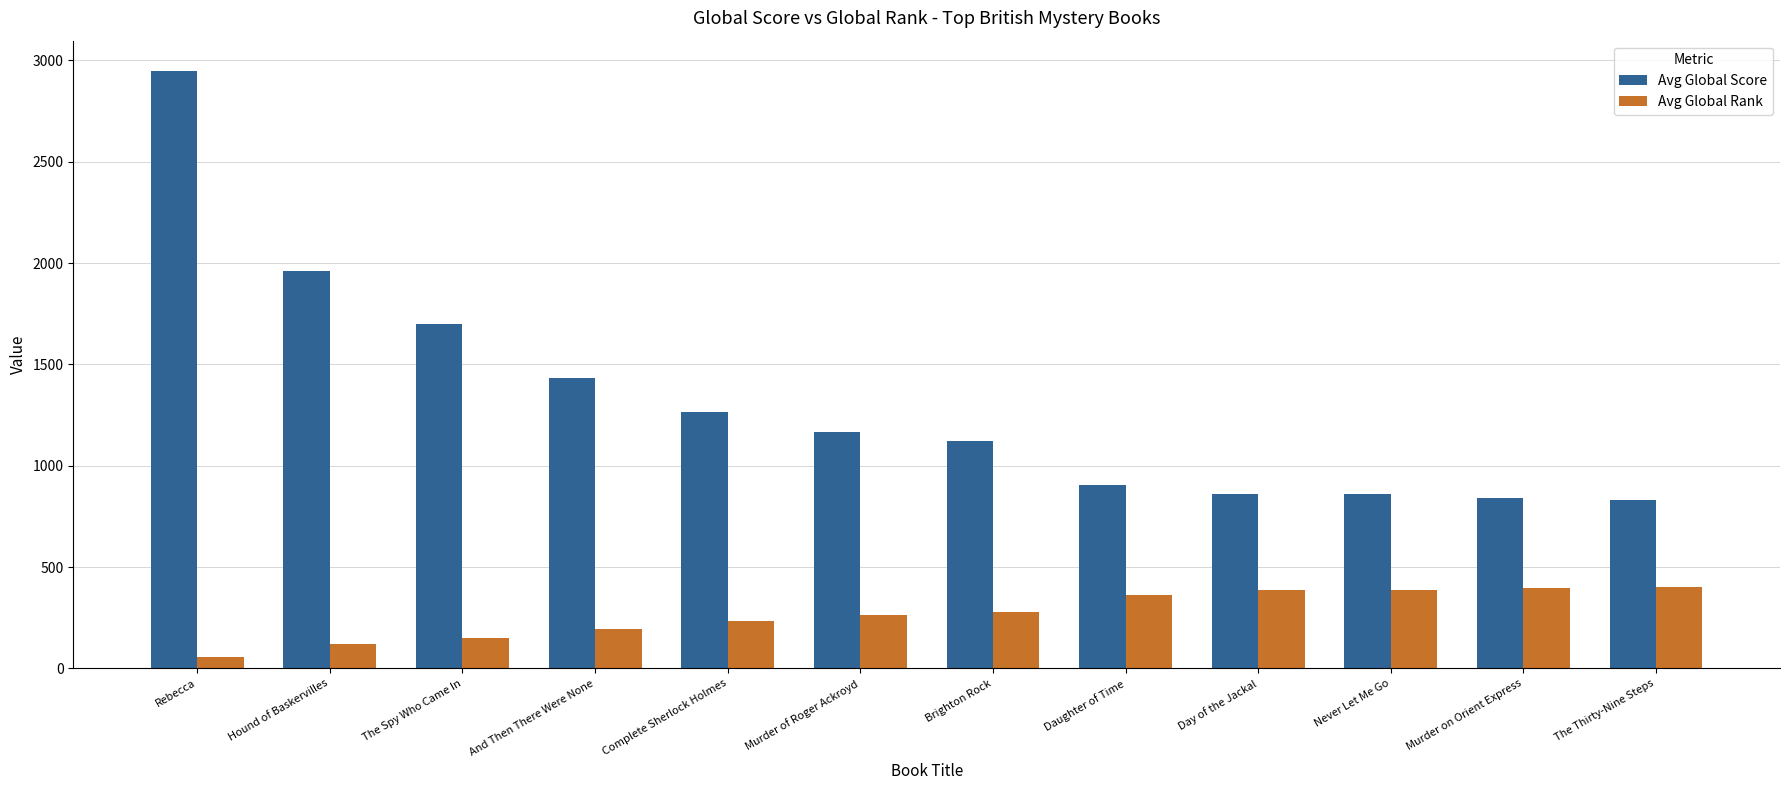

True or false: Avg Global Rank has a value of 639 at Murder on Orient Express.

False